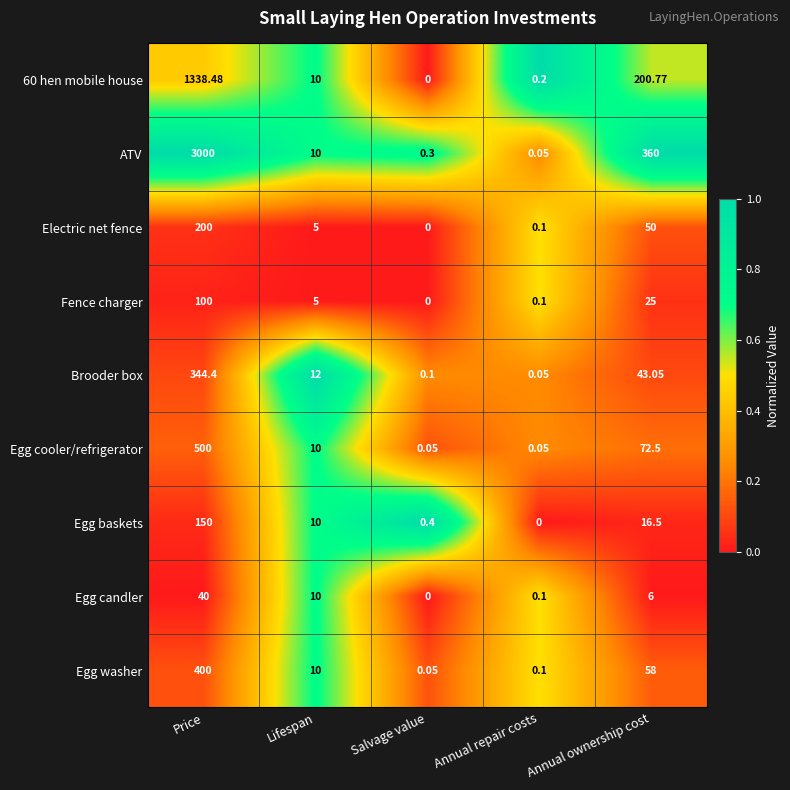

At which label does Egg candler first exceed 6?

Price